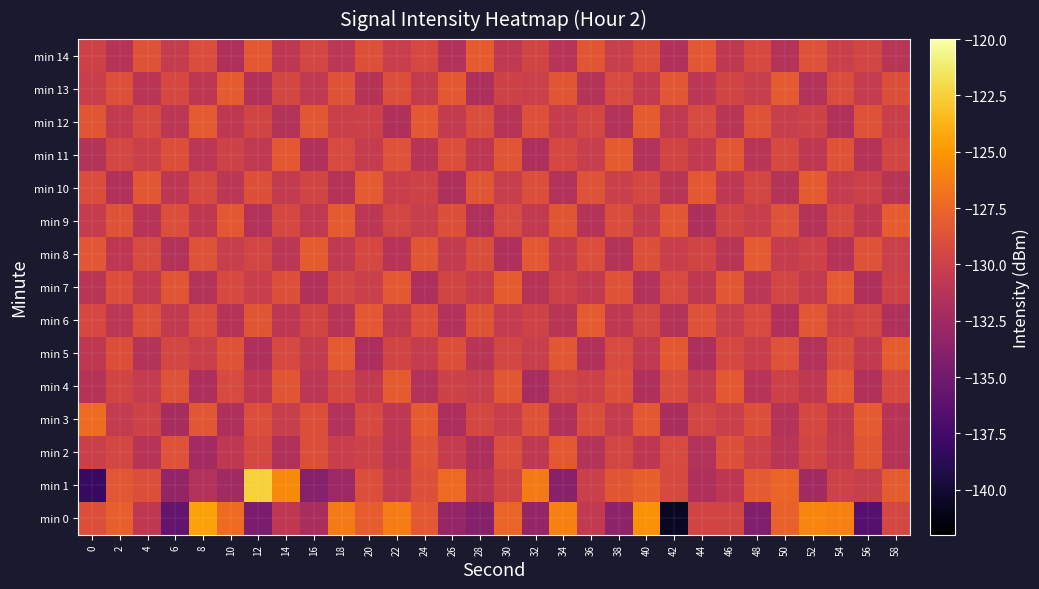

At how many categories does at least one series exceed -138?

30